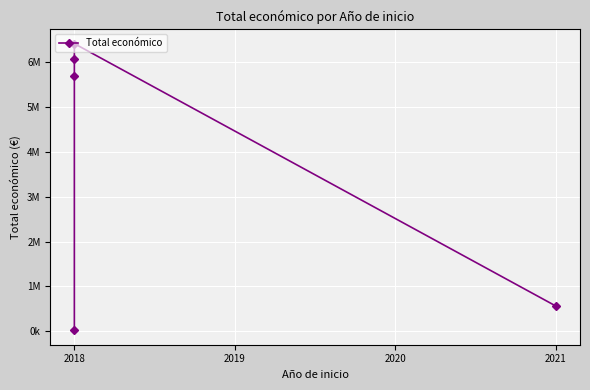

How many lines are shown in the chart?

1